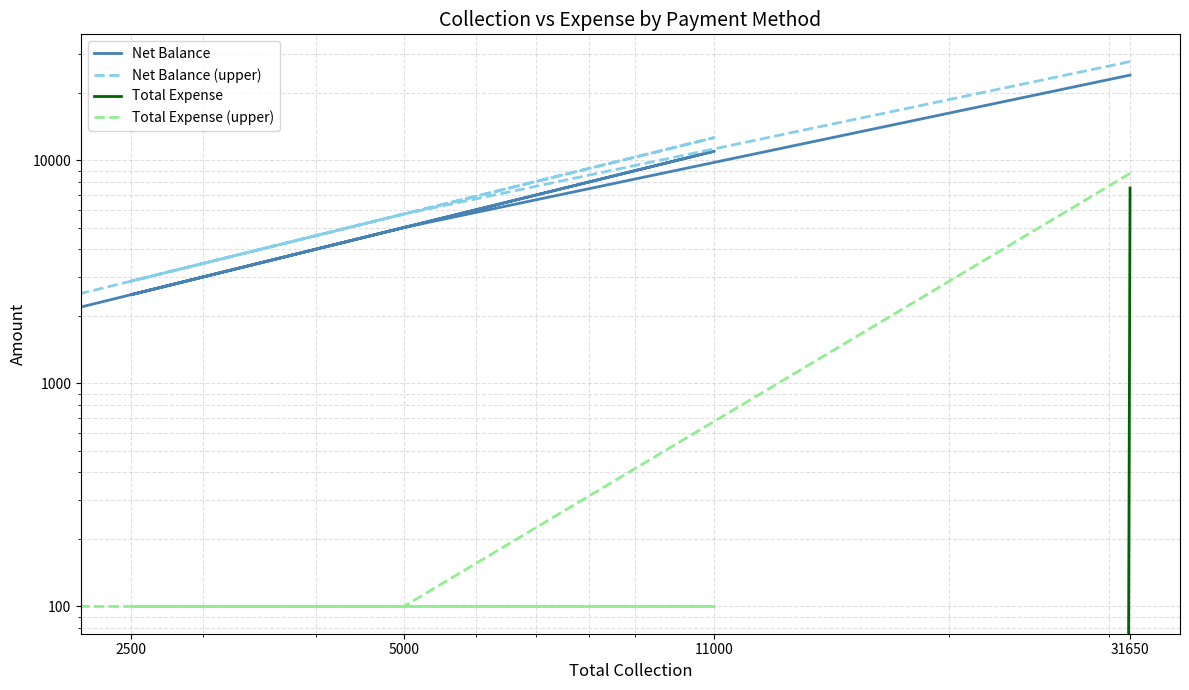

Which series has the largest range (max minus min)?

Net Balance (upper)